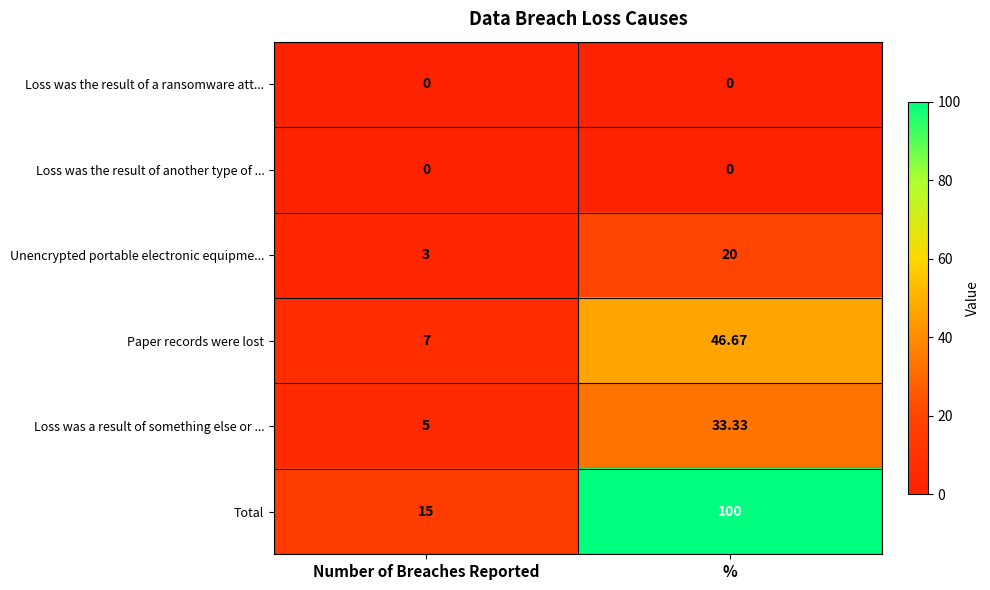

Which category has the highest value across all series?

%